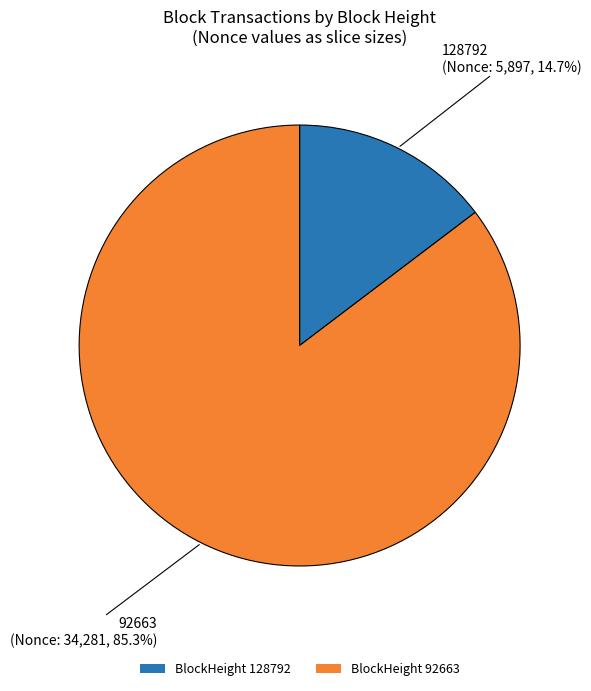

Does any single category account for the majority?

Yes